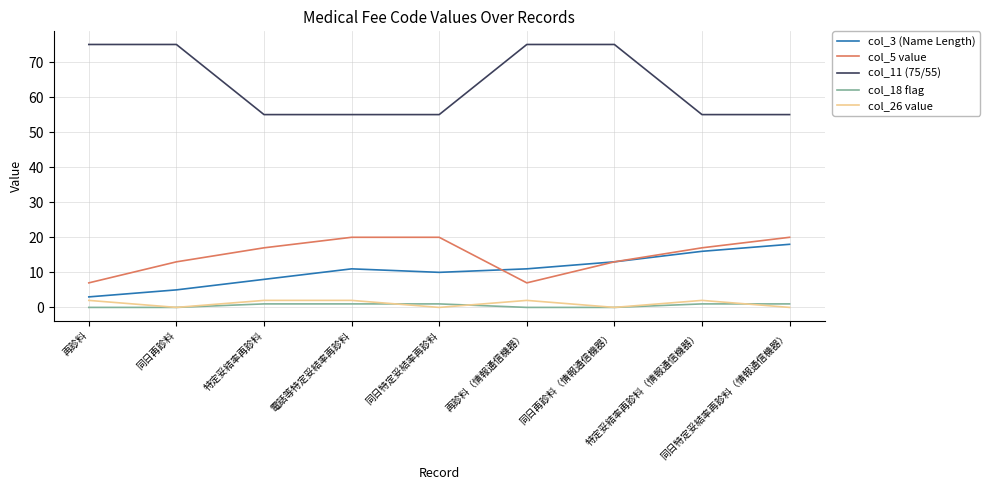

Which series has the widest spread of values?

col_11 (75/55)